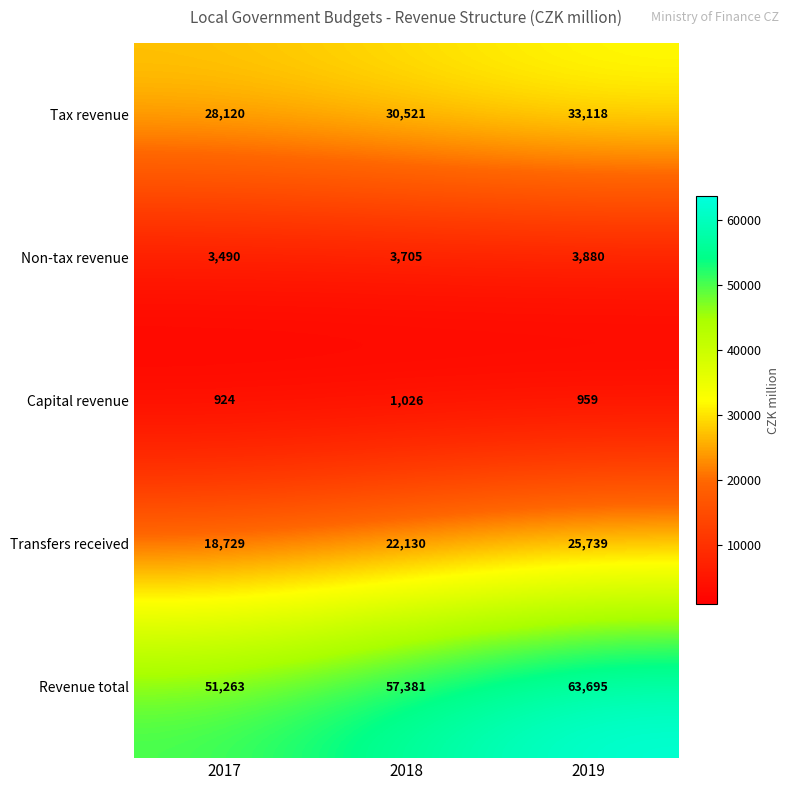

Count the number of categories in the chart.

3